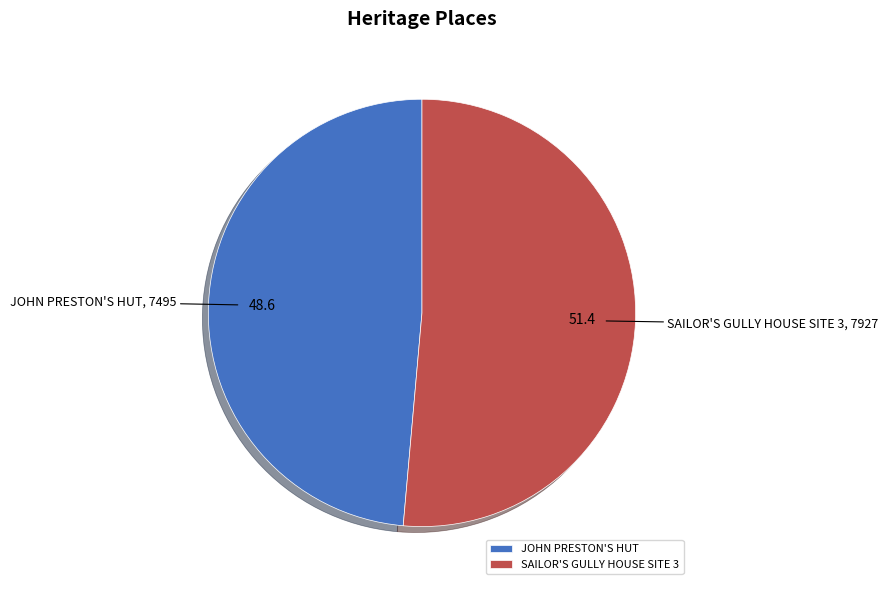

Is it true that SAILOR'S GULLY HOUSE SITE 3 is 61% of the pie?

False